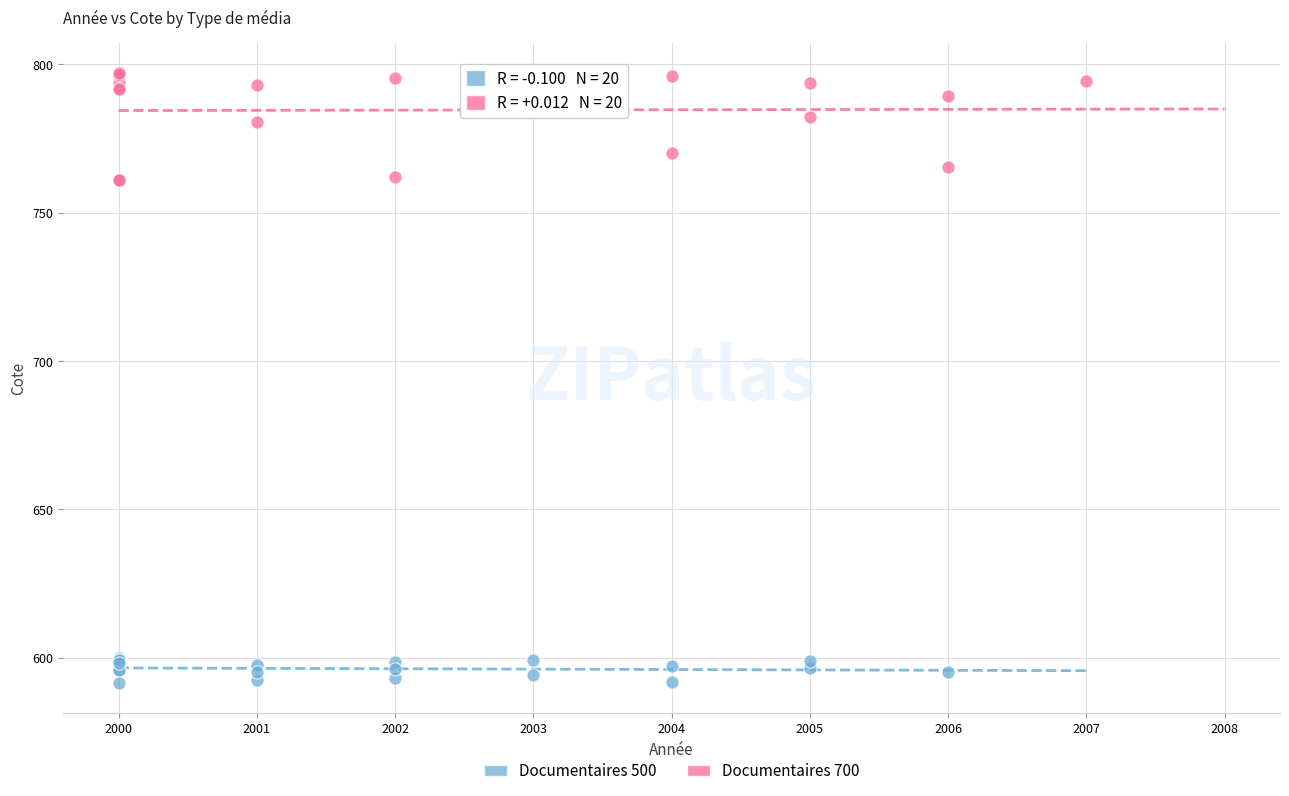

Which series has the widest spread of Y values?

Documentaires 700